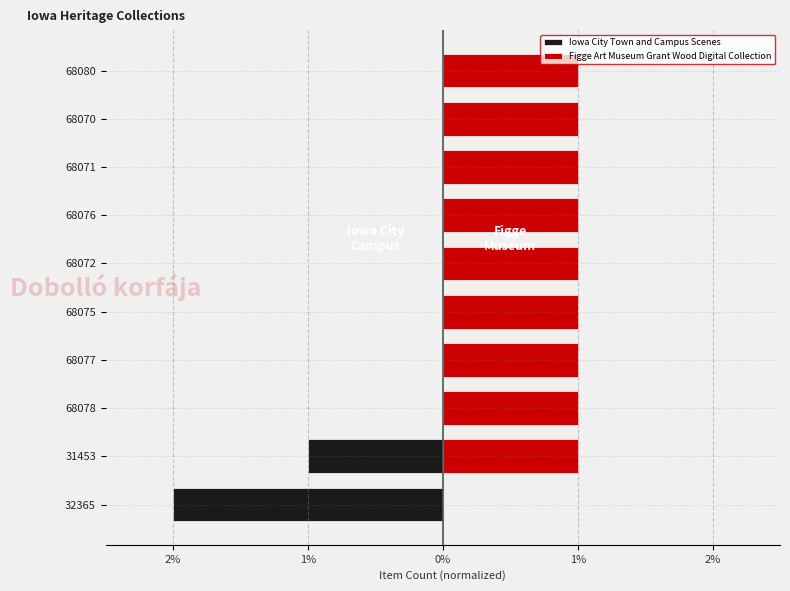

What is the total value across all series at 68078?

1